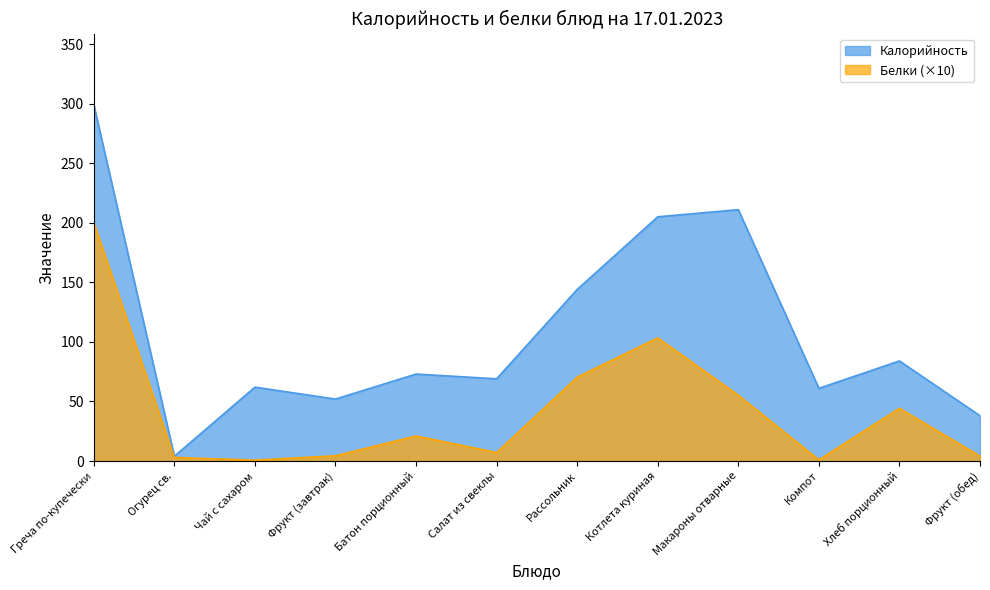

Between Огурец св. and Рассольник, which series saw the biggest shift?

Калорийность